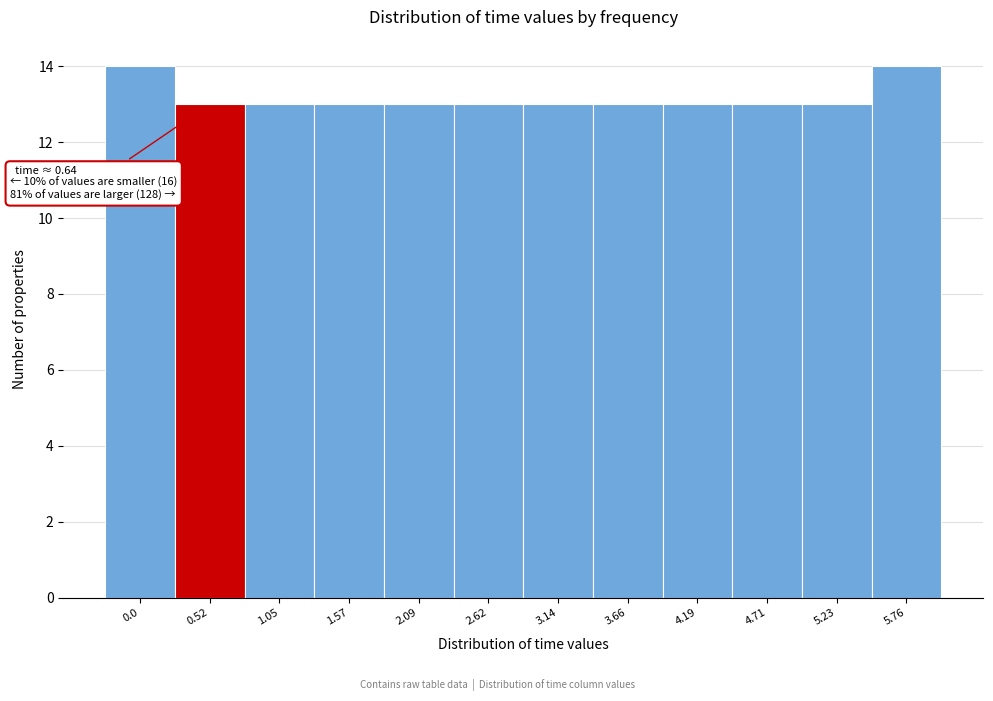

Reading left to right, list all the values displayed in this chart.

14	13	13	13	13	13	13	13	13	13	13	14